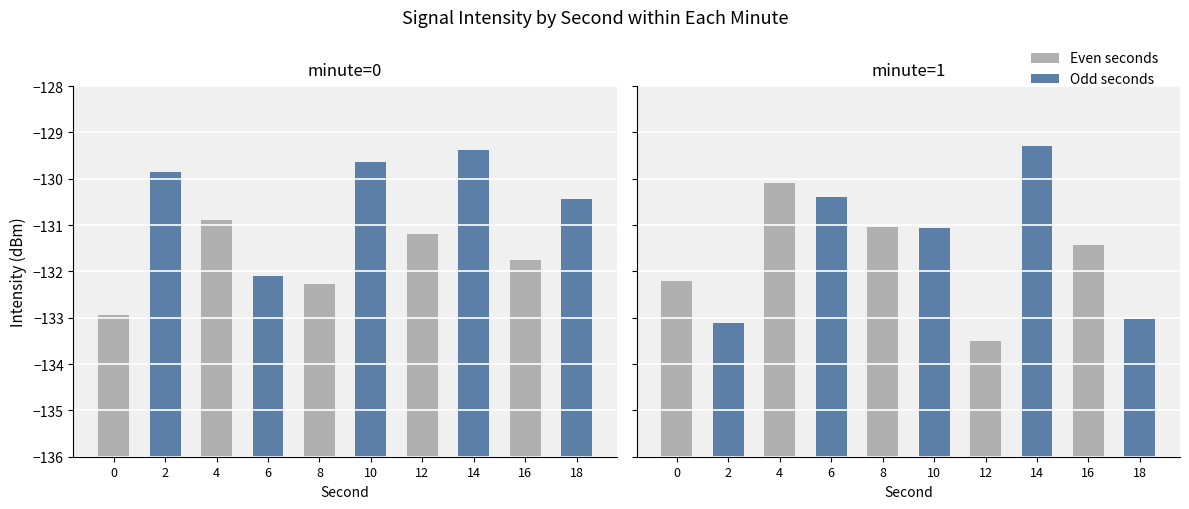

True or false: minute_0 has a value of -130.9 at 4.

True